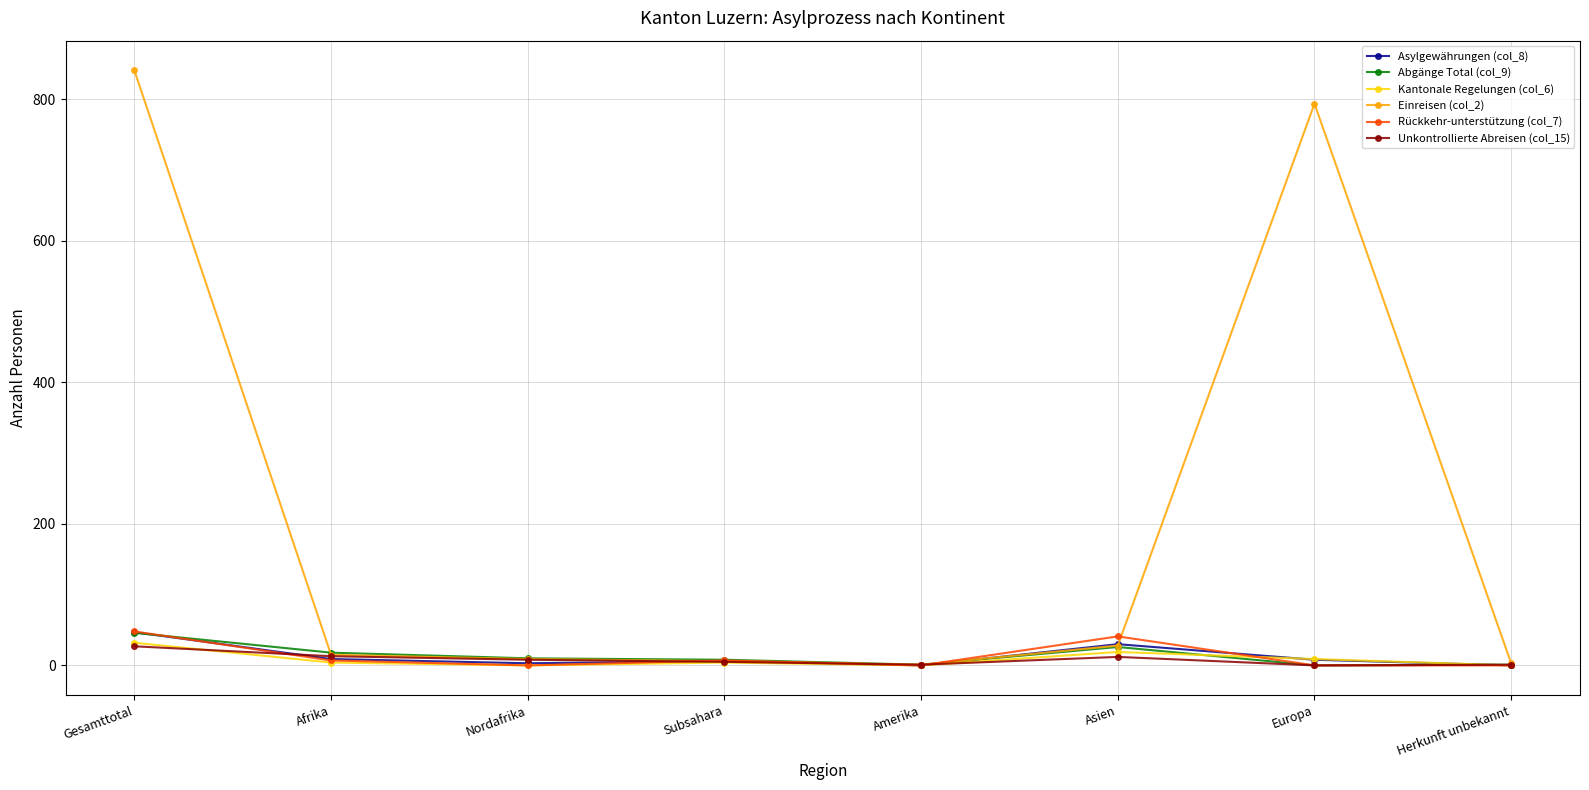

The value of Kantonale Regelungen (col_6) at Herkunft unbekannt is 0. True or false?

True